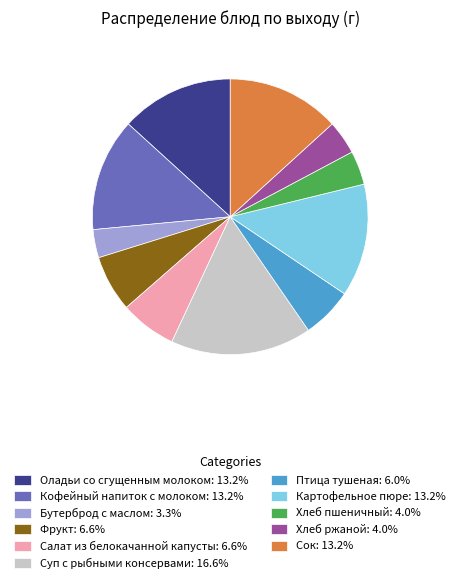

Is there any slice that represents more than half of the pie?

No